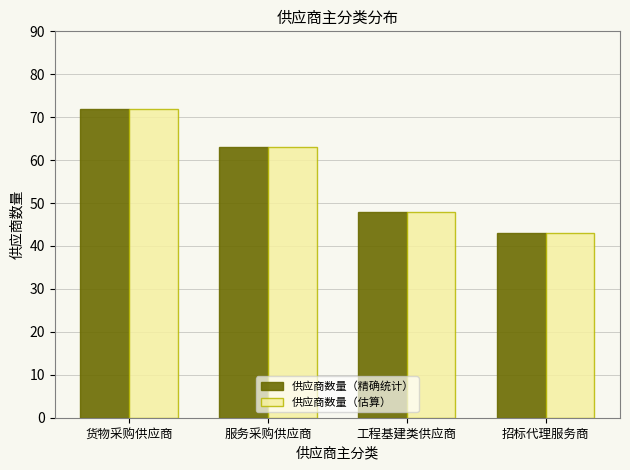

Does the chart contain stacked bars?

No